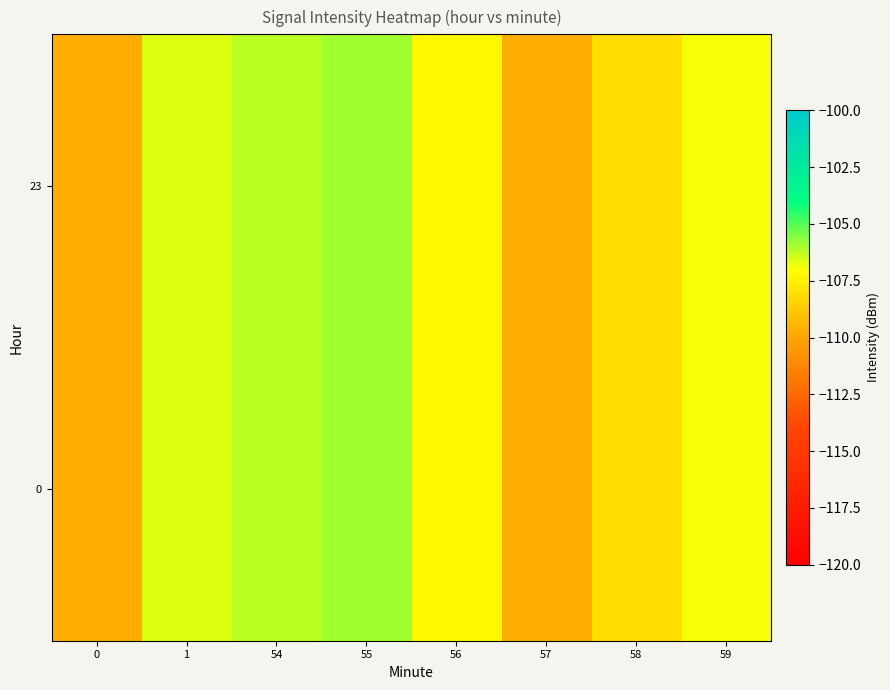

Reading right to left, transcribe all the data shown in this chart.

0: 59=-106.9	58=-108.0	57=-109.7	56=-107.3	55=-105.9	54=-106.2	1=-106.6	0=-109.7
23: 59=-106.9	58=-108.0	57=-109.7	56=-107.3	55=-105.9	54=-106.2	1=-106.6	0=-109.7